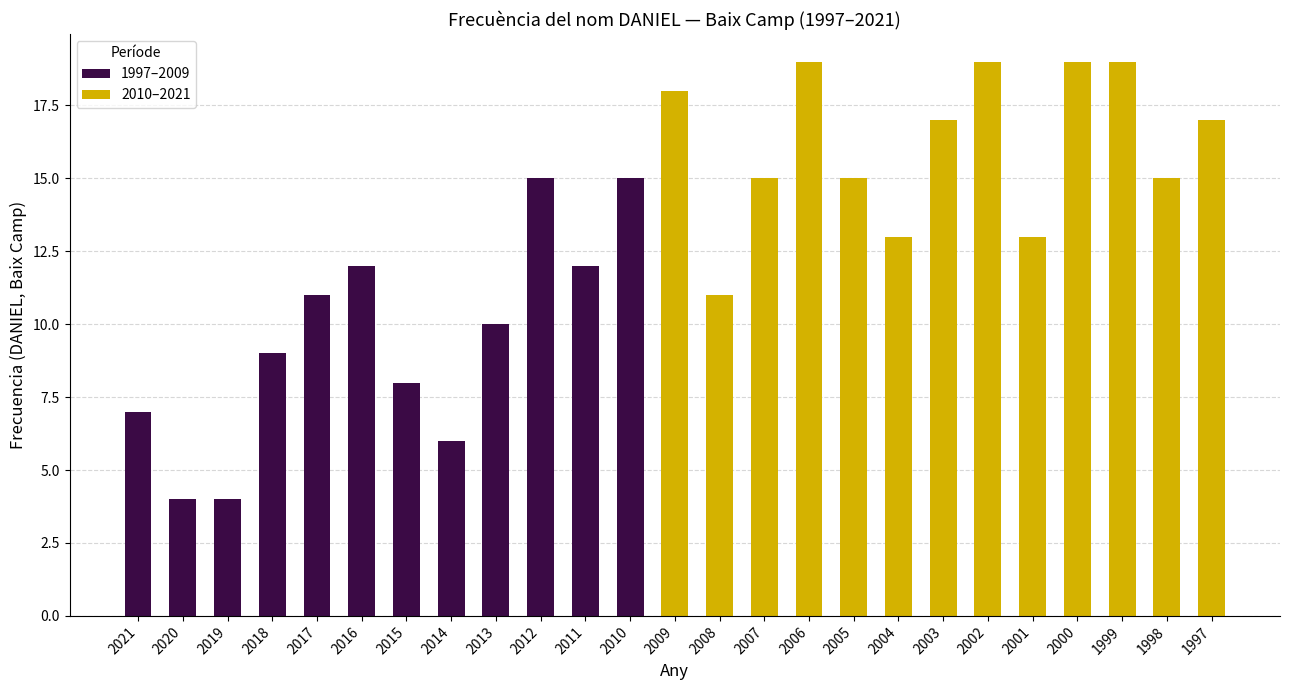

Approximately how many times larger is the value at 2019 compared to 2018?

0.4